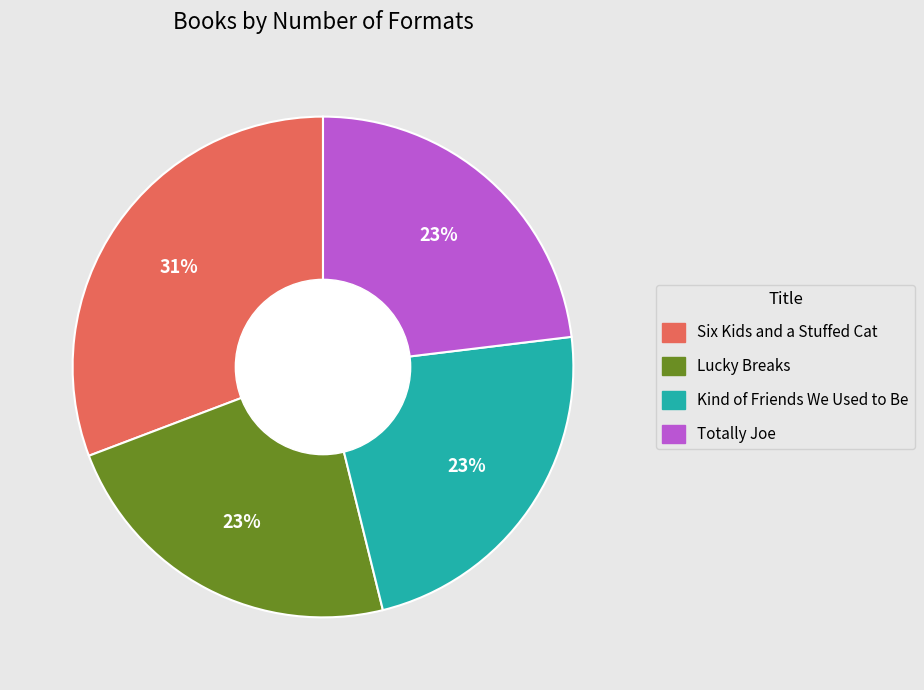

Does any single category account for the majority?

No